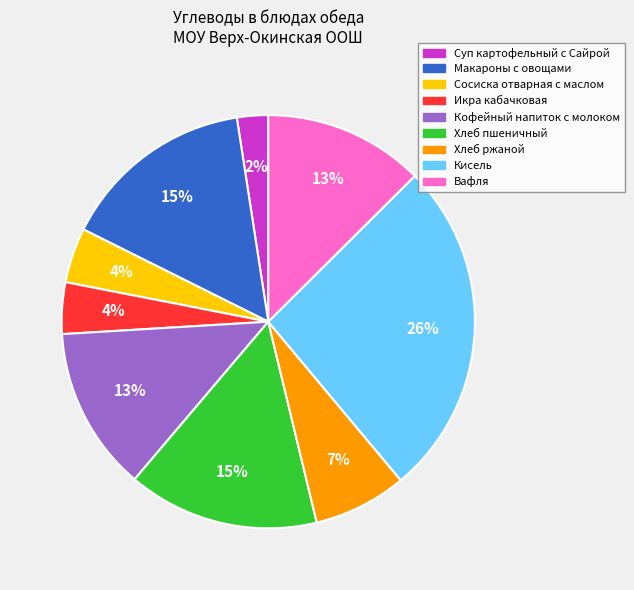

How many segments does this pie chart have?

9